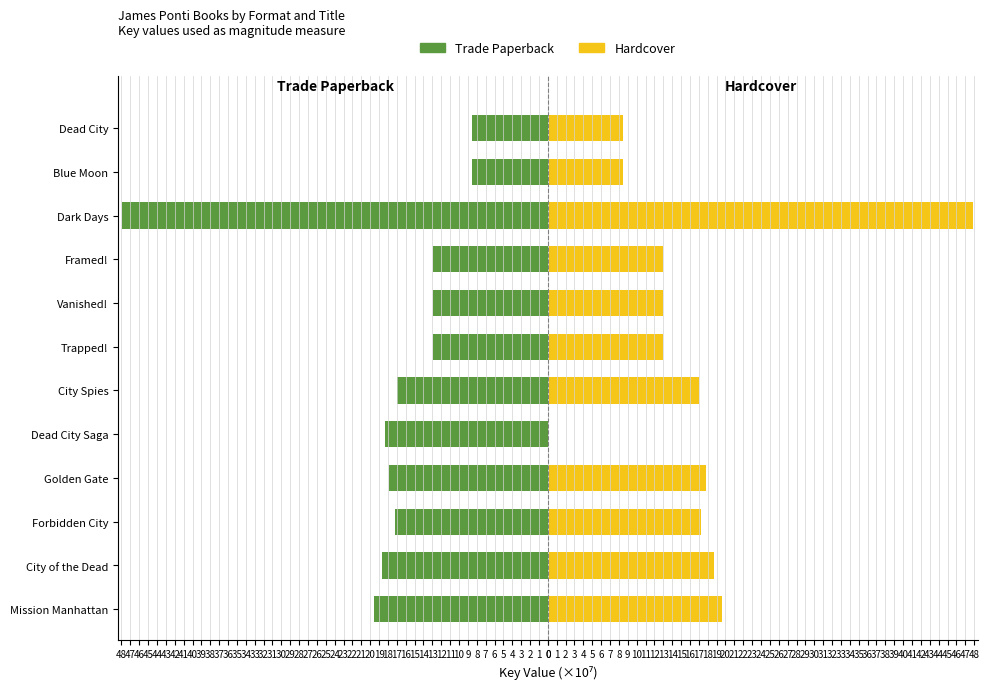

How many data points in Hardcover are above 16?

6